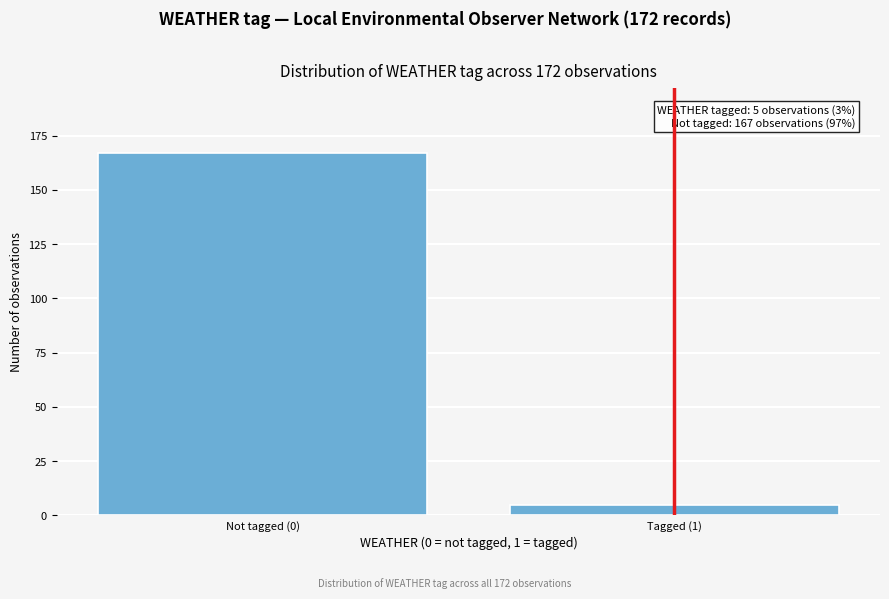

Reading left to right, what are all the values shown in this chart?

Not tagged (0)=167	Tagged (1)=5